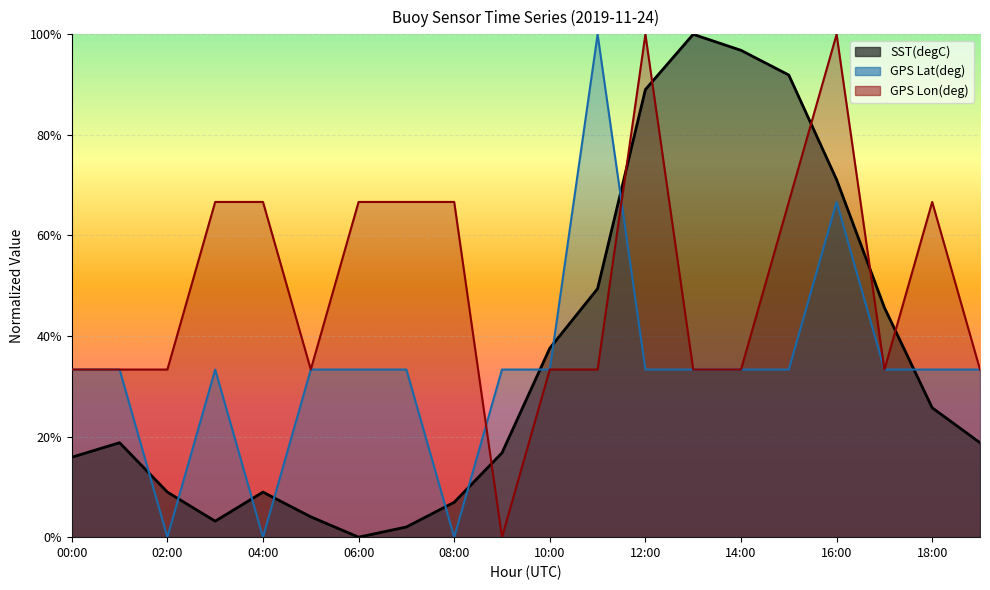

Rank the categories by SST(degC) value from highest to lowest.

13:00, 14:00, 15:00, 12:00, 16:00, 11:00, 17:00, 10:00, 18:00, 01:00, 19:00, 09:00, 00:00, 02:00, 04:00, 08:00, 05:00, 03:00, 07:00, 06:00